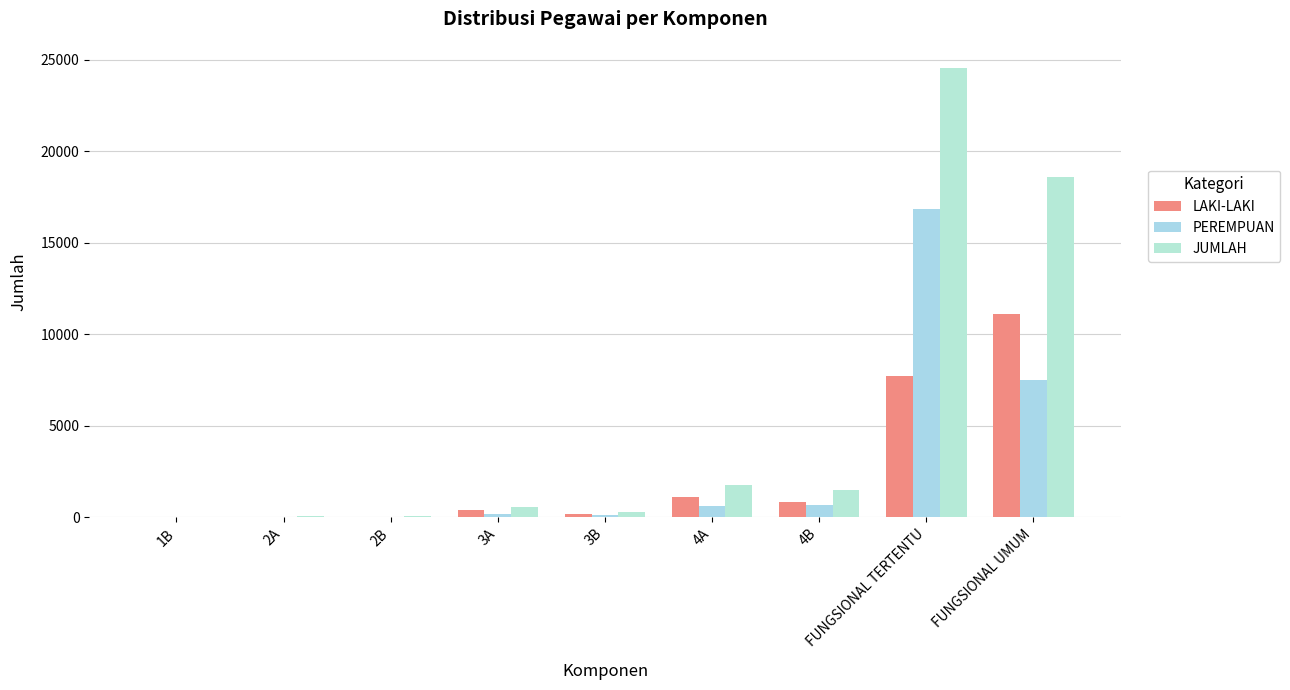

Which series has the largest range (max minus min)?

JUMLAH